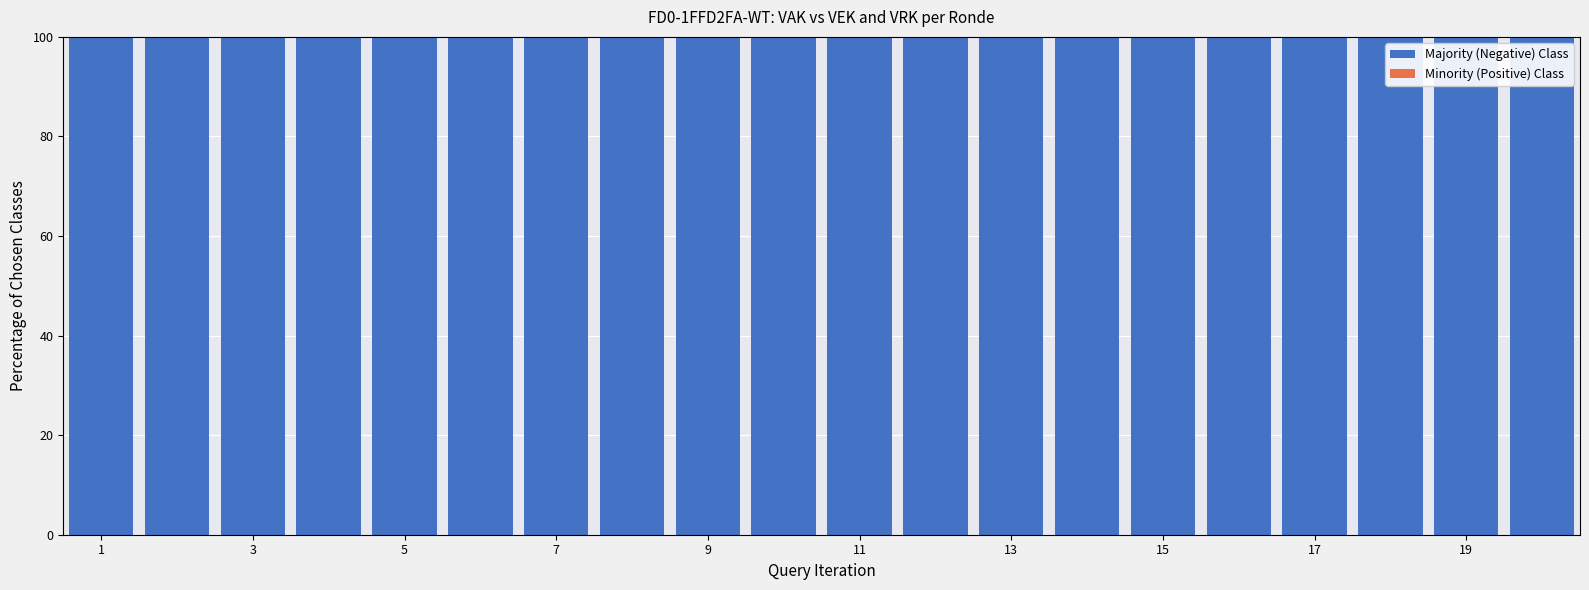

Reading left to right, what are all the values shown in this chart?

Majority (Negative) Class: 100	100	100	100	100	100	100	100	100	100	100	100	100	100	100	100	100	100	100	100
Minority (Positive) Class: 0	0	0	0	0	0	0	0	0	0	0	0	0	0	0	0	0	0	0	0